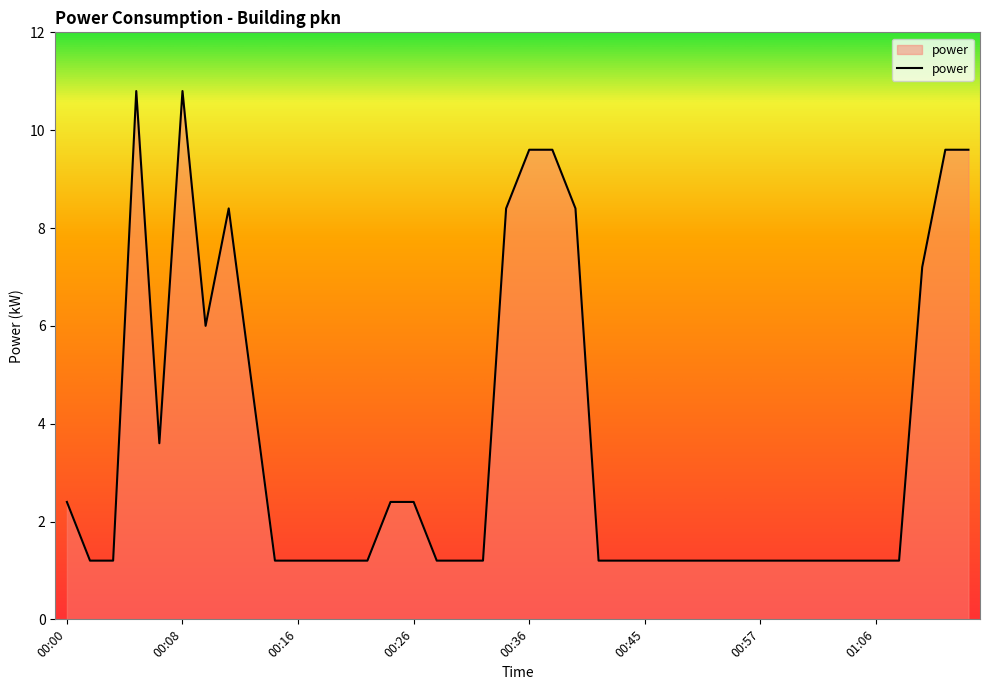

What is the greatest value displayed?

10.8